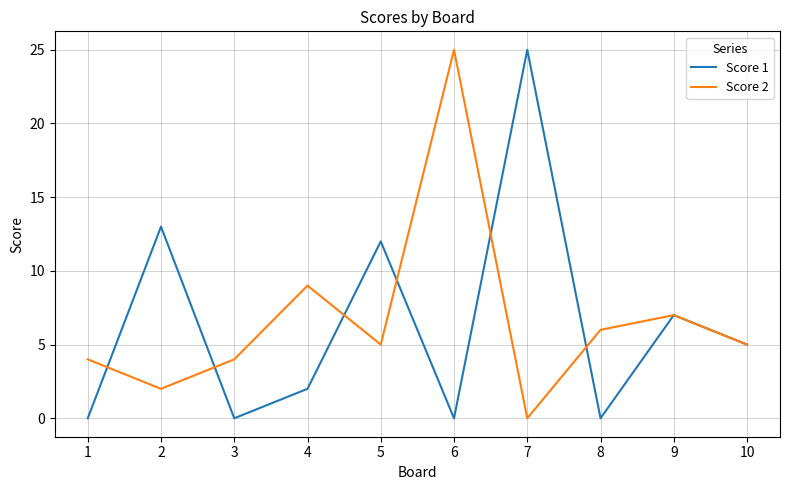

What is the total value across all series at 4?

11